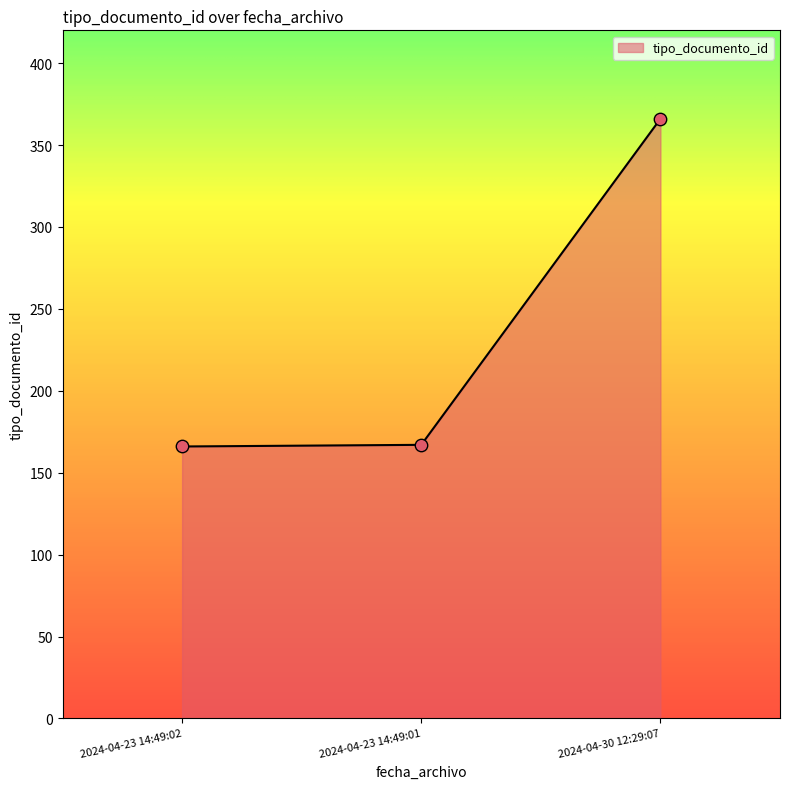

What is the change in value from 2024-04-23 14:49:02 to 2024-04-23 14:49:01?

+1